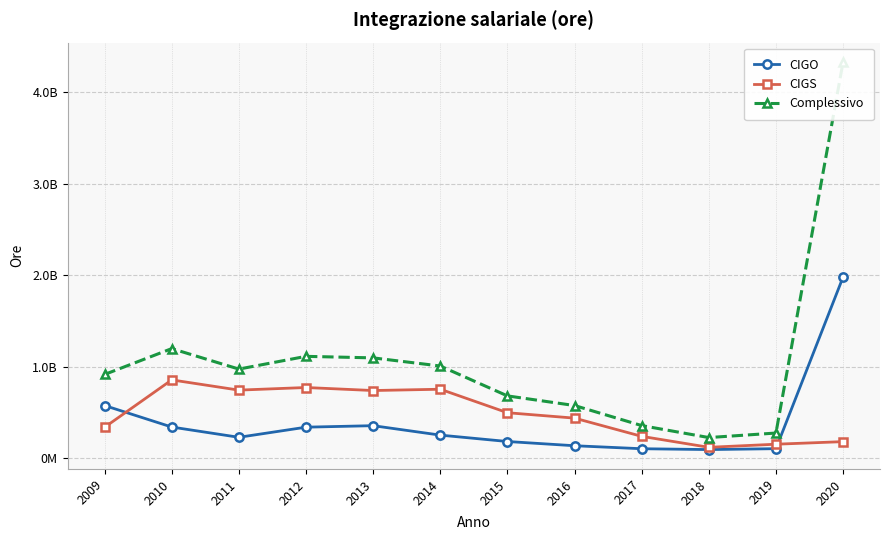

Between which two adjacent categories do CIGO and CIGS first intersect?

2009 and 2010